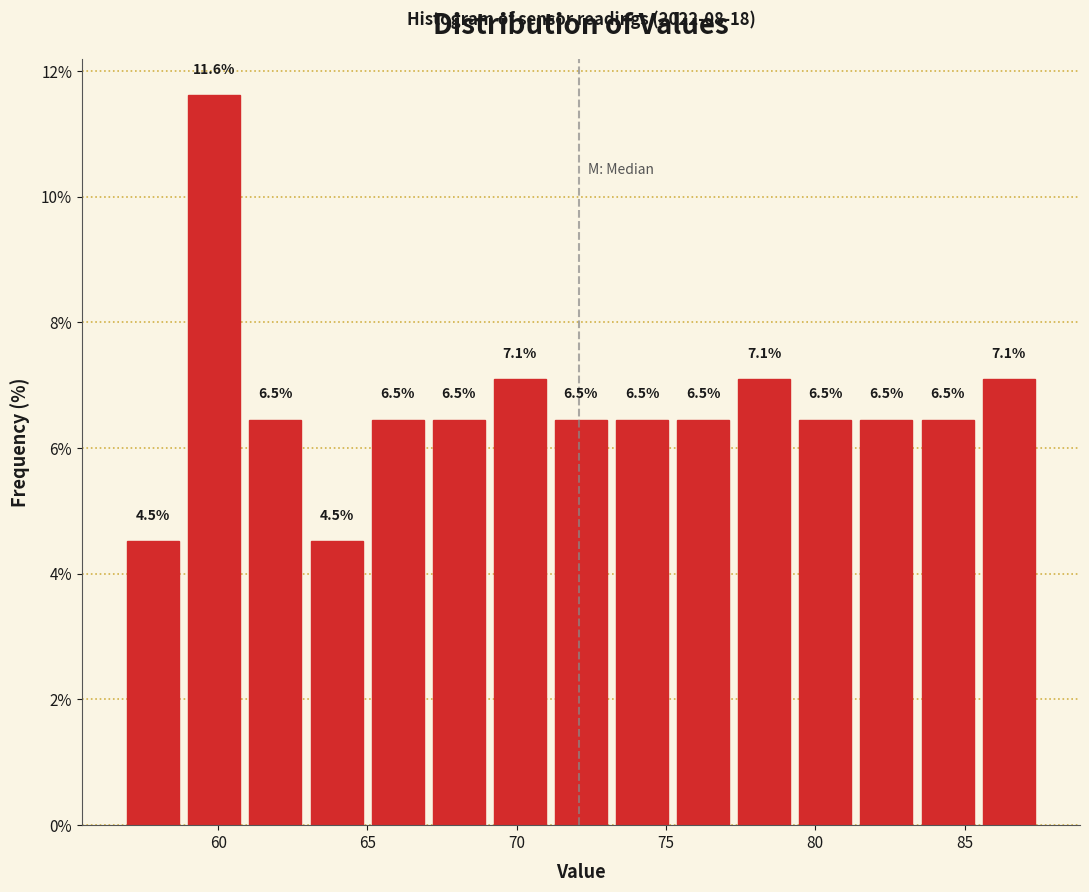

How tall is the bar that spans 77.5 to 79.5 on the x-axis? The bar edges are not printed on the chart, so give them approximately, as read against the axis.

7.1